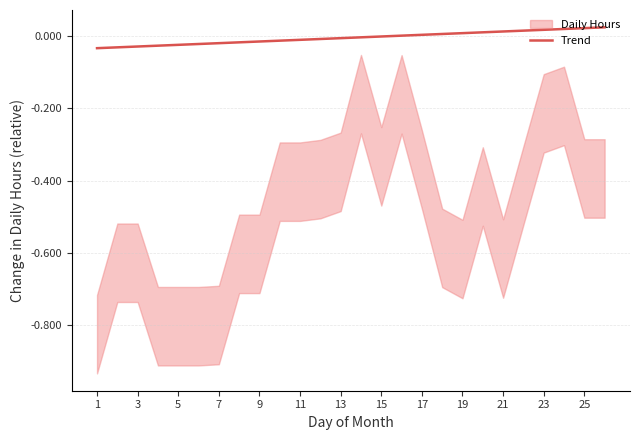

Between 19 and 9, which is larger?

19